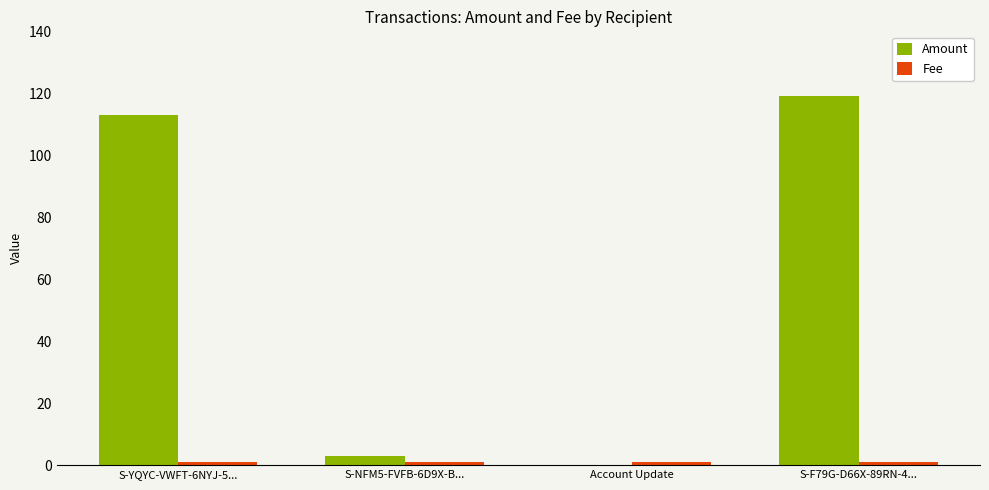

Which series changed the most between S-YQYC-VWFT-6NYJ-5... and S-NFM5-FVFB-6D9X-B...?

Amount